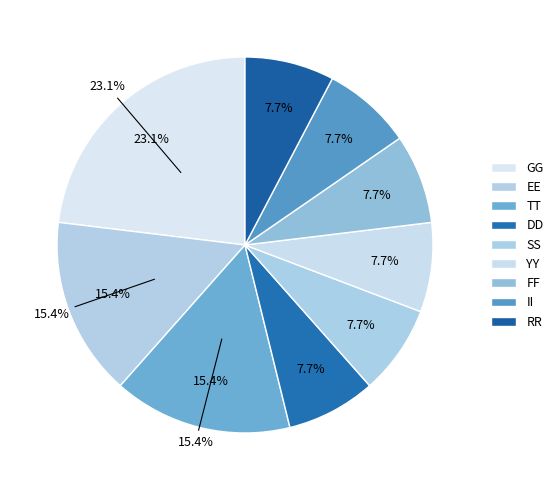

How many slices are in this pie chart?

9